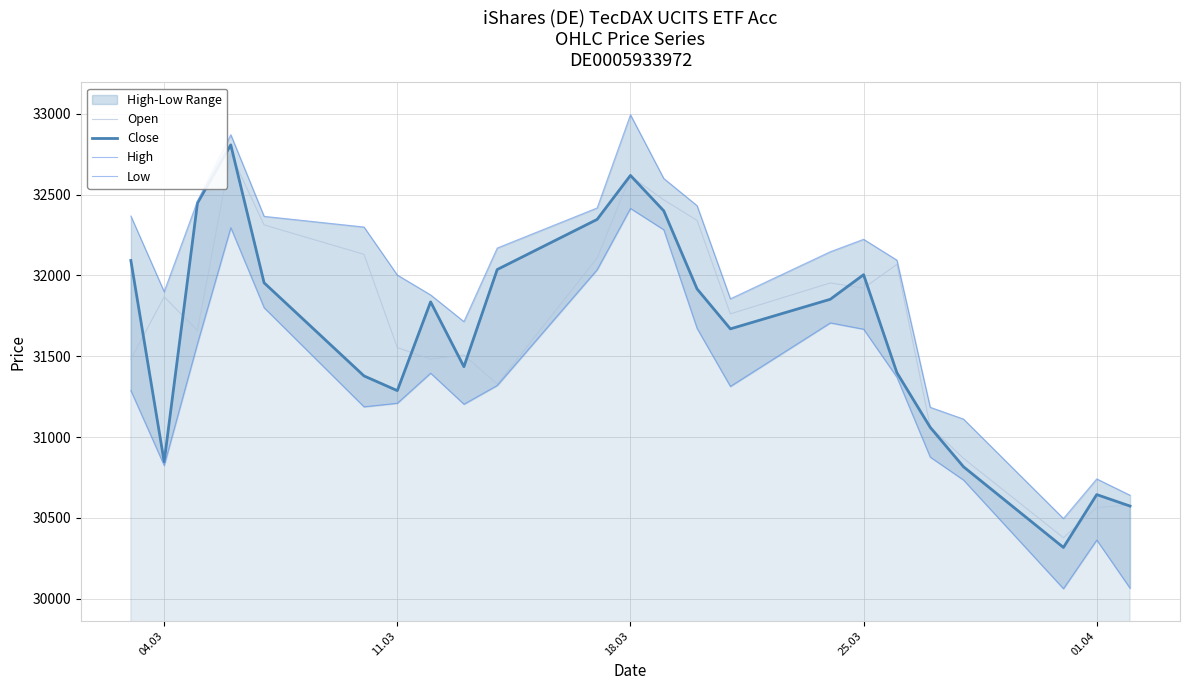

True or false: Low and High intersect in this chart.

False